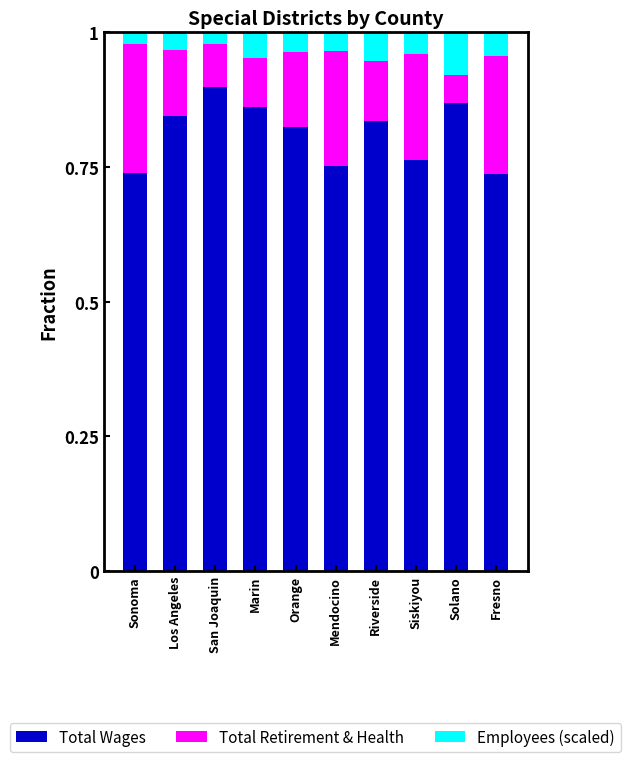

What is the total value across all series at Mendocino?

1.0